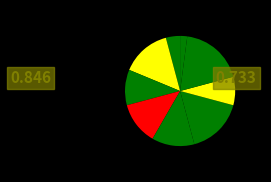

Count the number of slices in the pie.

9